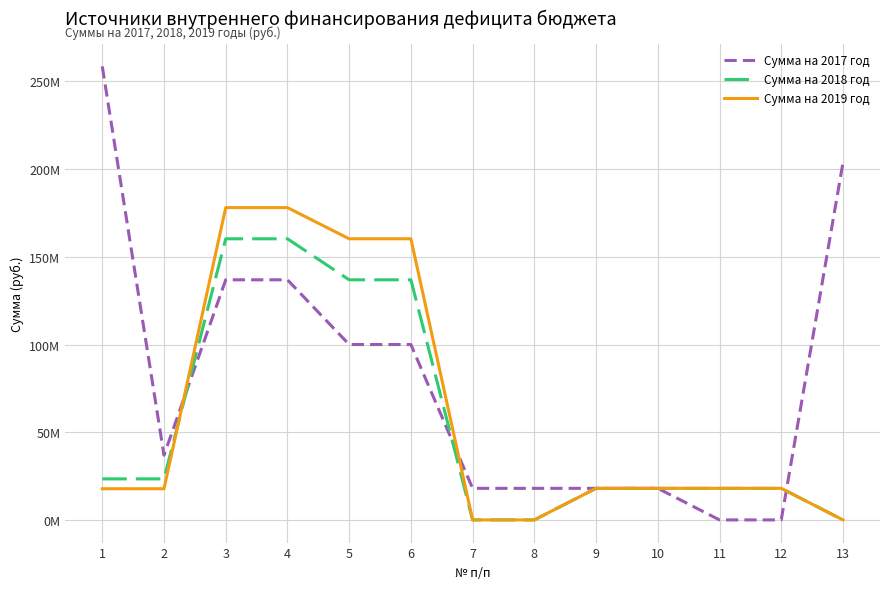

What is the difference between the maximum and minimum values in the Сумма на 2017 год series?

258.6